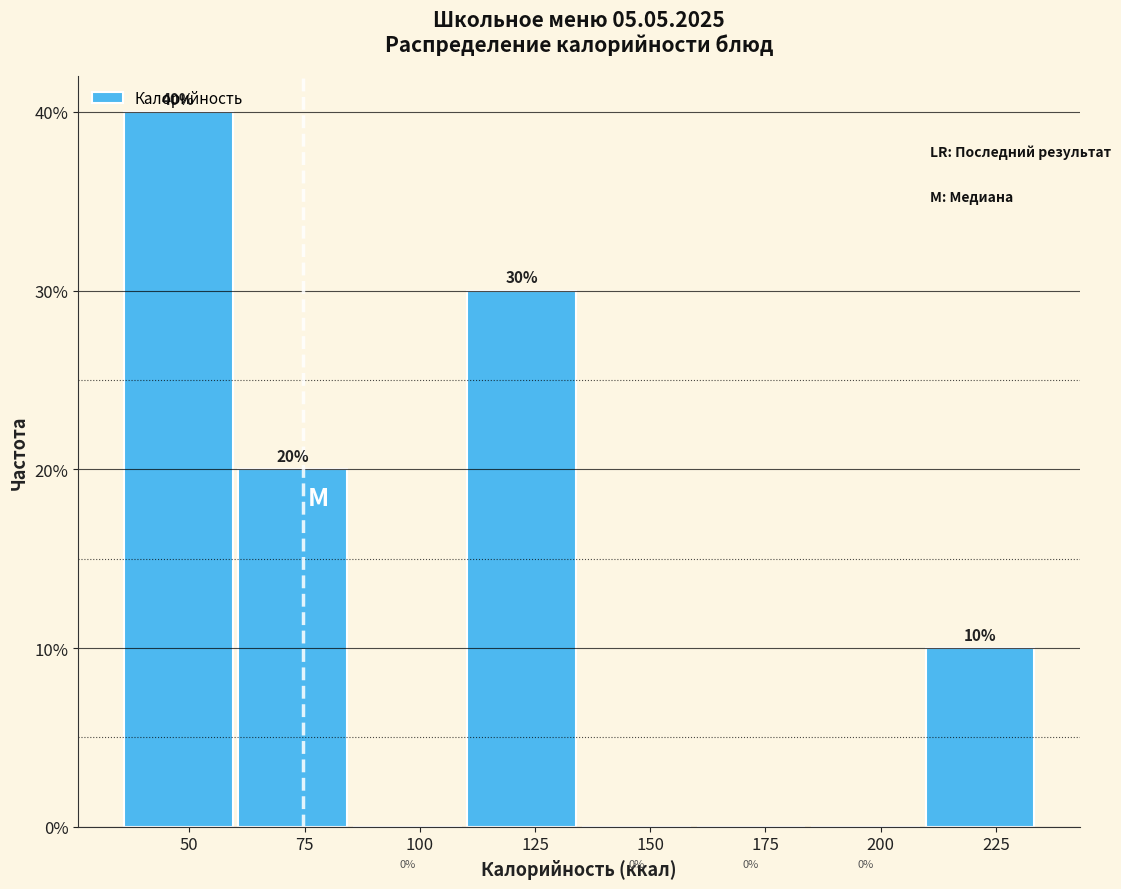

Reading left to right, list every bar in this chart as the range it spans on the x-axis followed by its height. The bar edges are not printed on the chart, so give them approximately, as read against the axis.

35 to 60: 40
60 to 85: 20
85 to 110: 0
110 to 135: 30
135 to 160: 0
160 to 185: 0
185 to 210: 0
210 to 235: 10